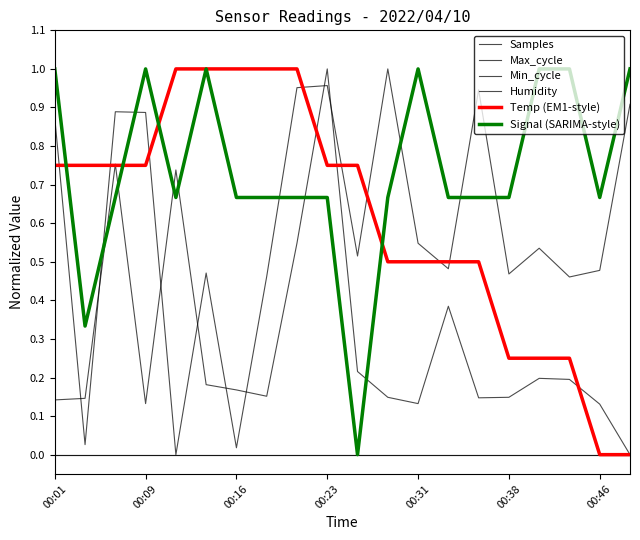

Does the chart display data point markers on the line(s)?

No